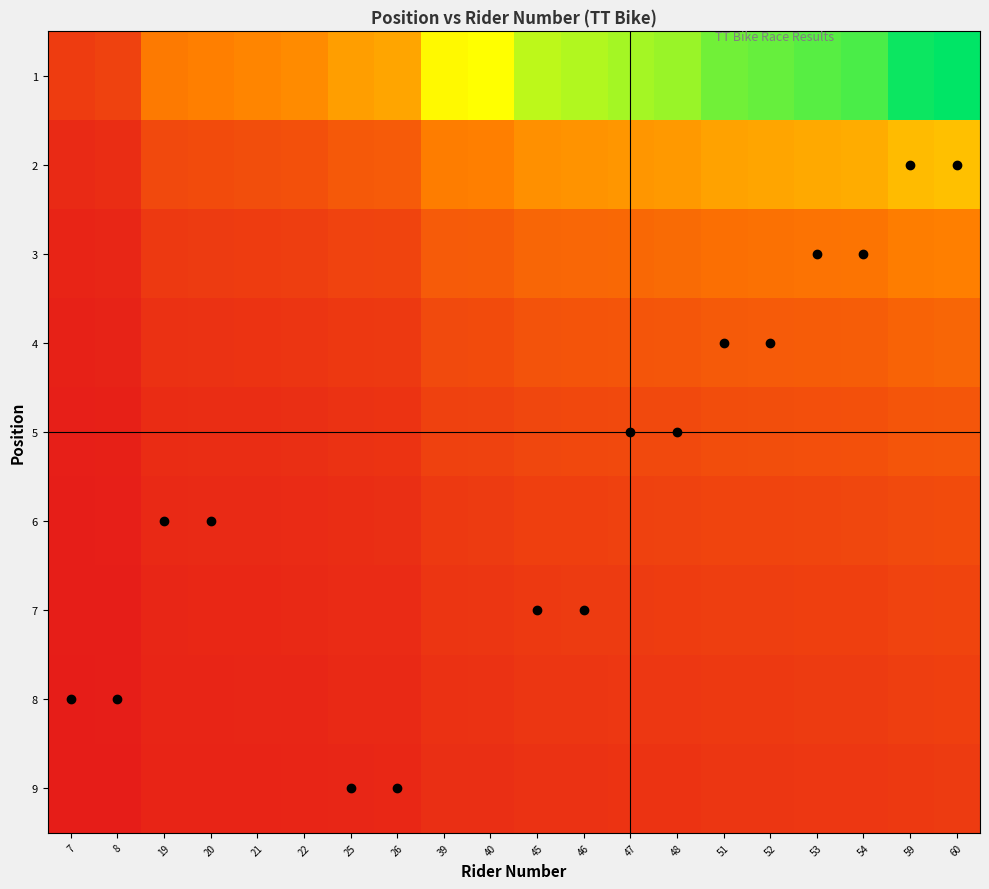

At 52, list the series in order from smallest to largest.

9, 8, 7, 6, 5, 4, 3, 2, 1